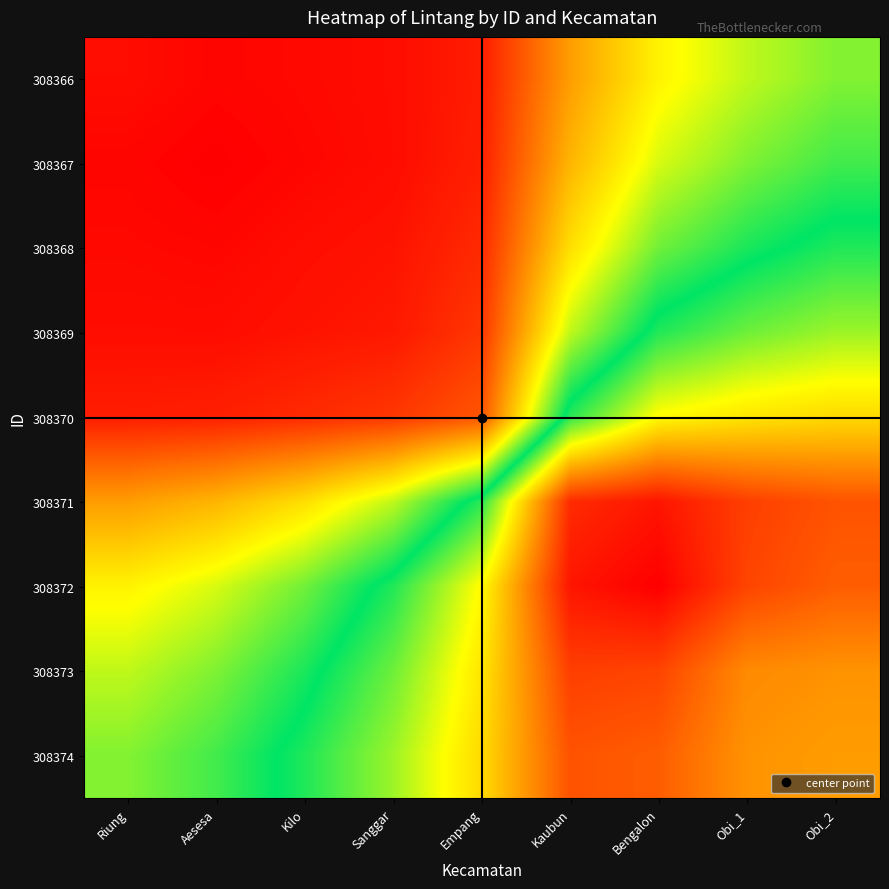

Rank the series at Kilo from highest to lowest value.

308374, 308373, 308372, 308371, 308370, 308369, 308368, 308366, 308367